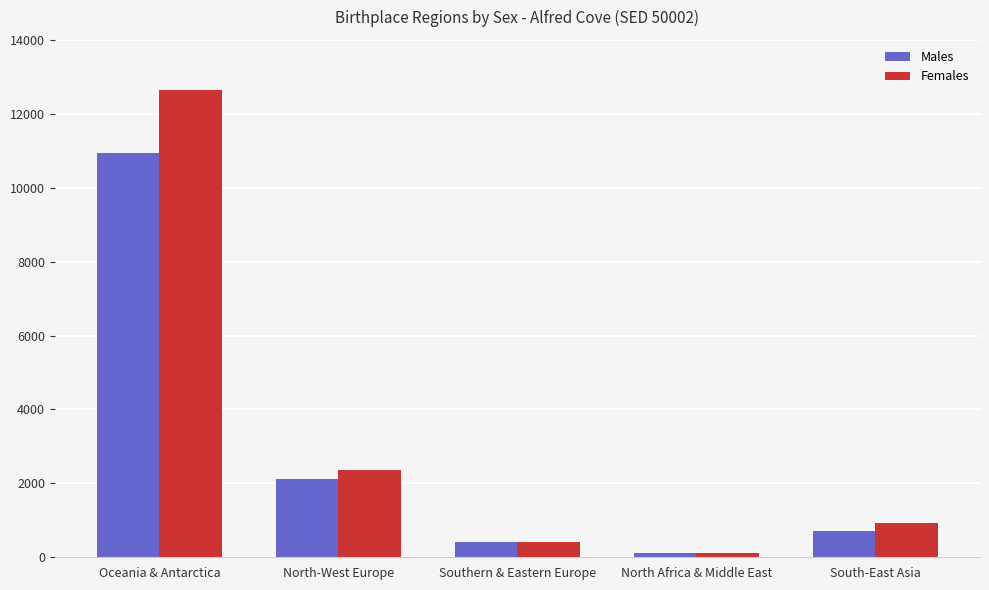

What is the highest value of the Males series?

10927